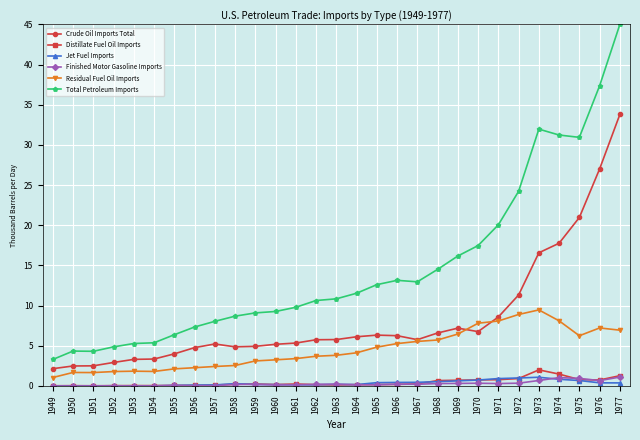

True or false: Residual Fuel Oil Imports has more than 2 points higher than both neighbors.

True